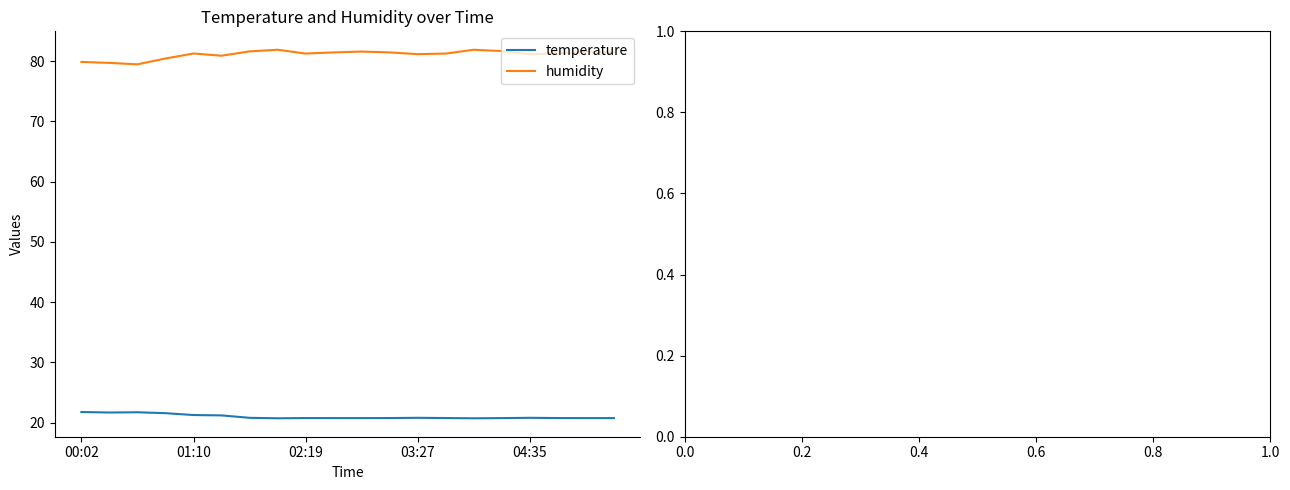

True or false: temperature and humidity cross at least once.

False